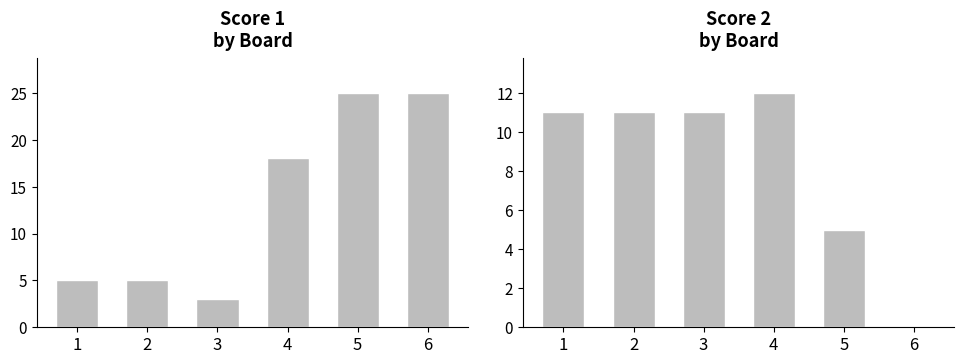

True or false: Score 1 has a value of 29 at 4.

False